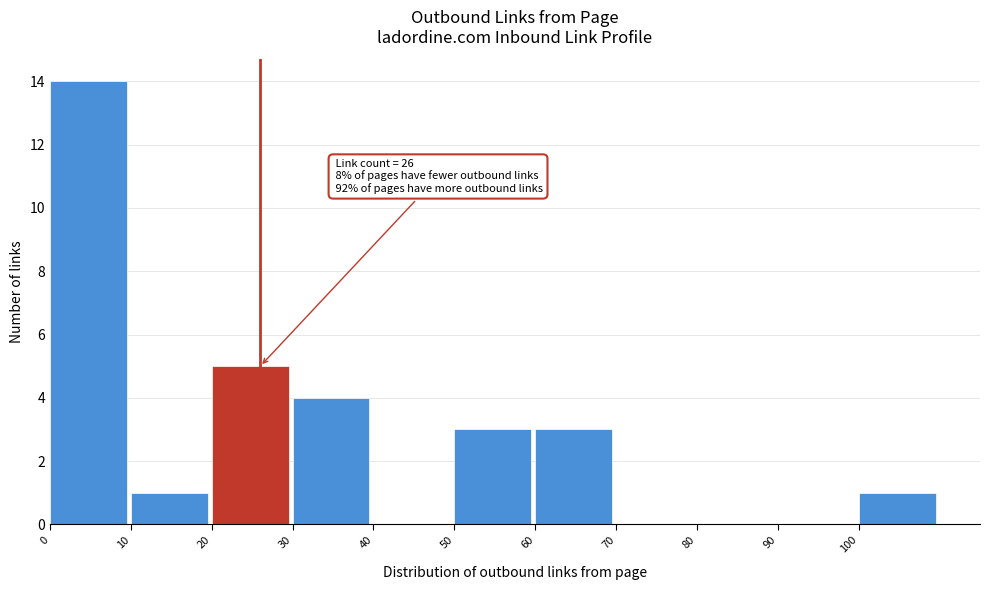

Over which range of the x-axis is the bar tallest?

0 to 10